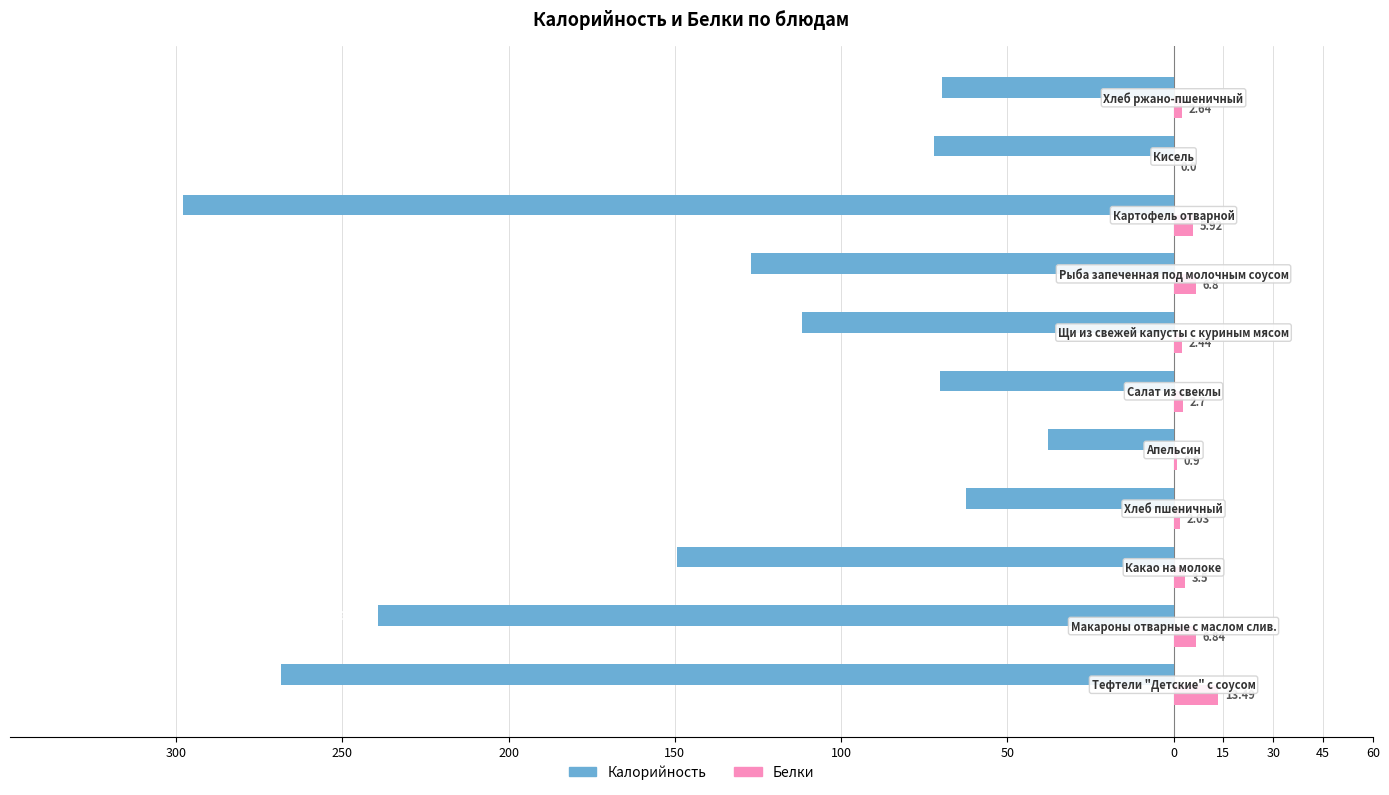

What are all the series names shown in the legend?

Калорийность, Белки